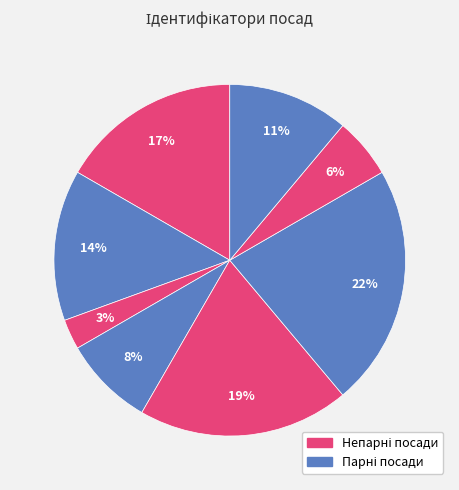

Count the number of slices in the pie.

8